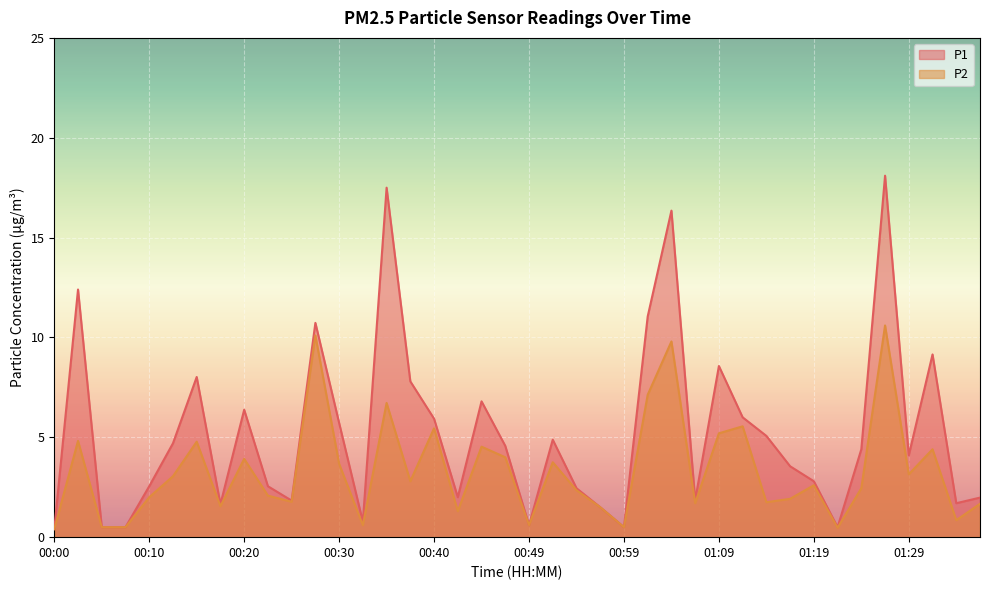

Is the value of P2 at 00:59 greater than the value of P1 at 01:26?

No